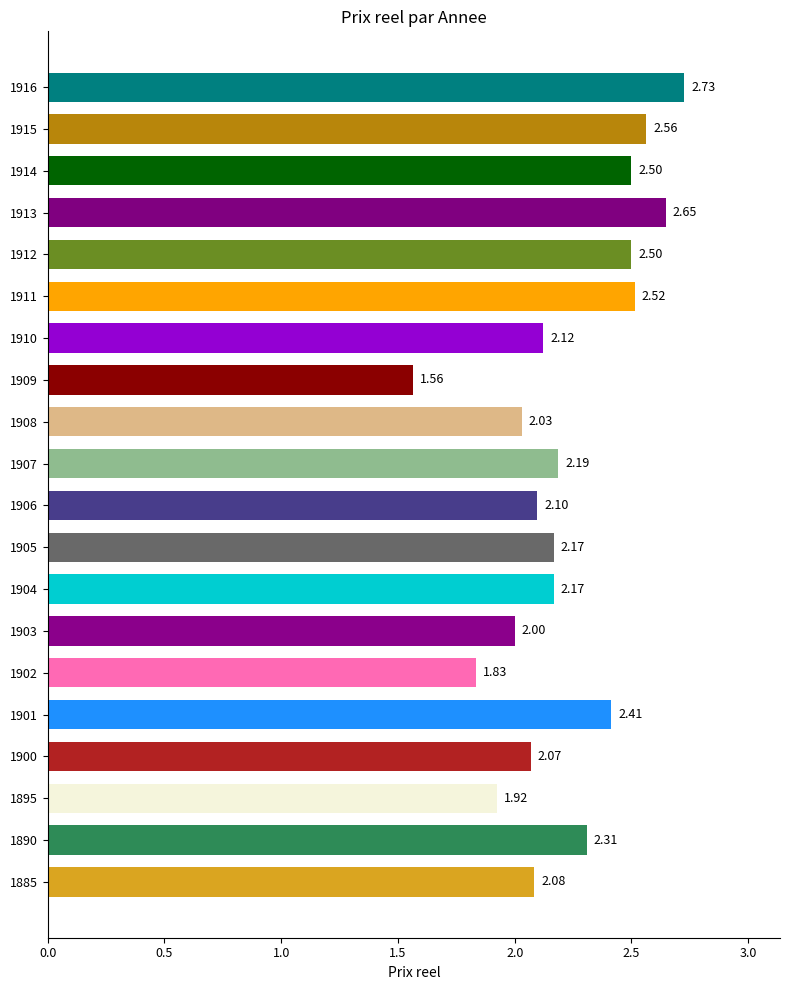

Approximately how many times larger is the value at 1914 compared to 1907?

1.1